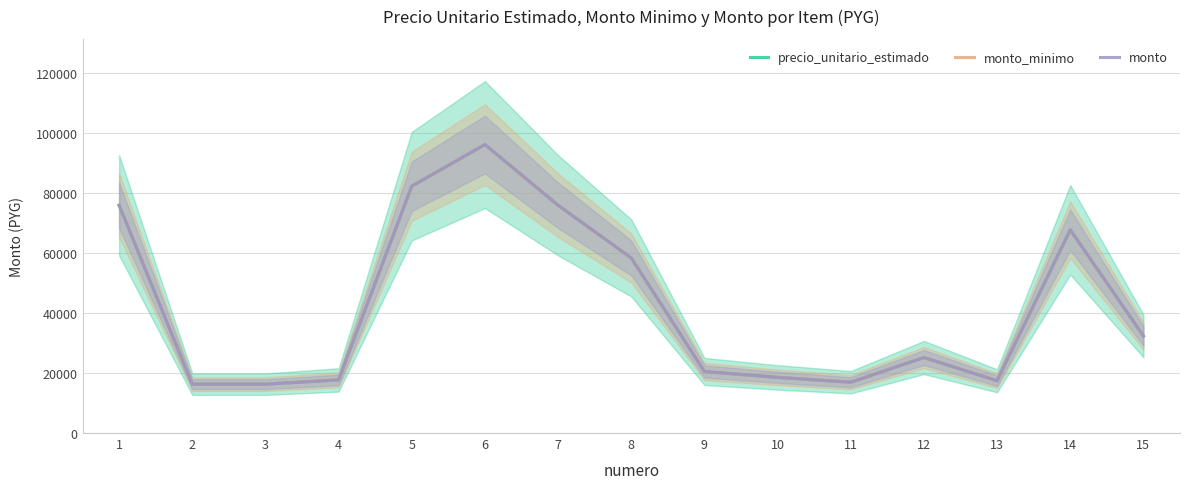

What is the approximate value of precio_unitario_estimado at 12, to the nearest 50?

25150